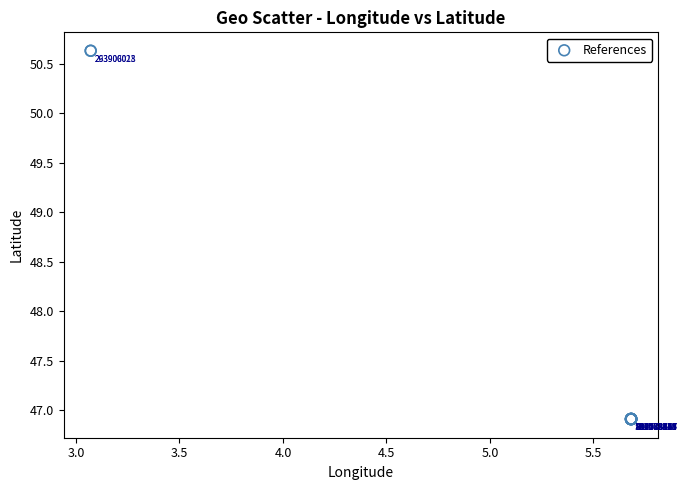

What Y value in the scatter plot is closest to 48?

46.9